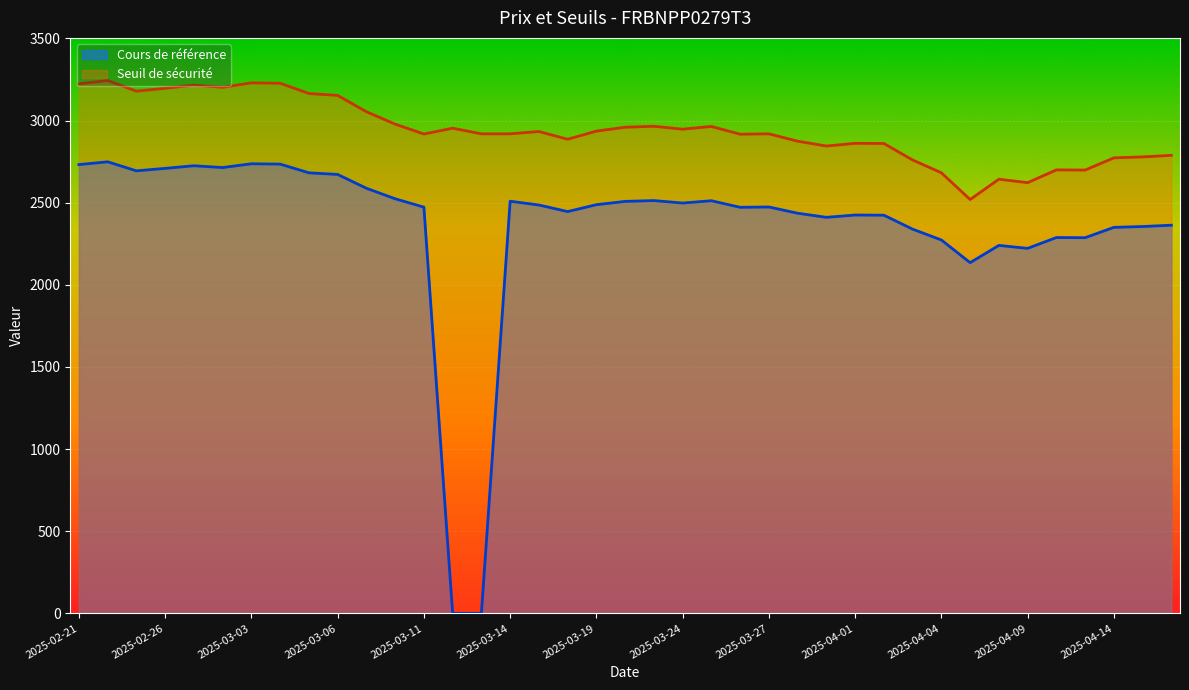

List the series in order of their peak value, highest first.

Seuil de sécurité, Cours de référence